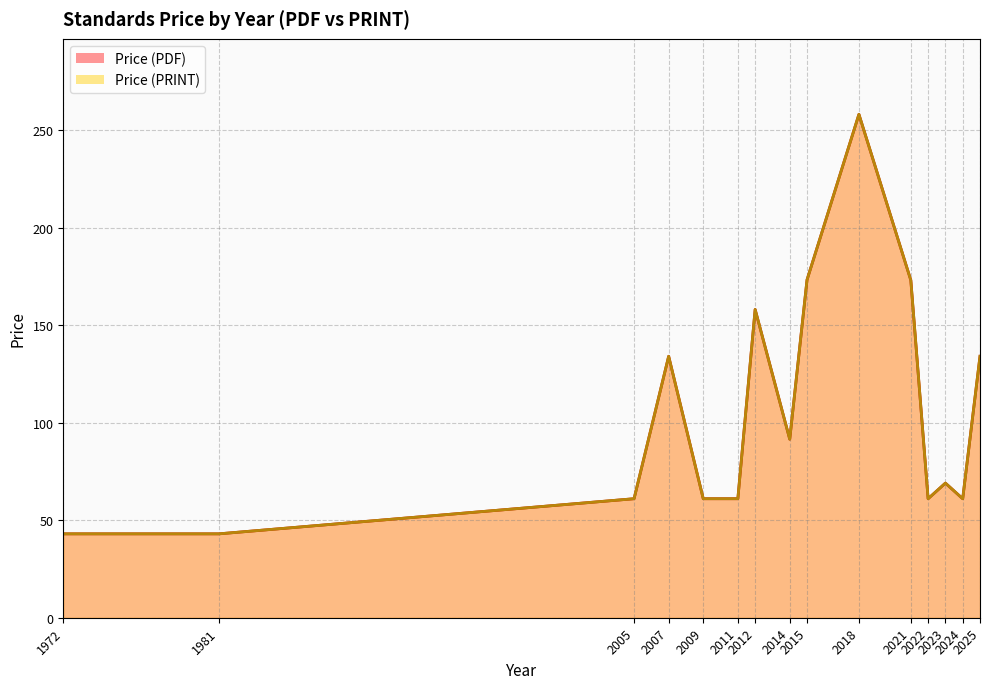

What is the sum of the Price (PDF) values at 2021 and 2015?

346.0